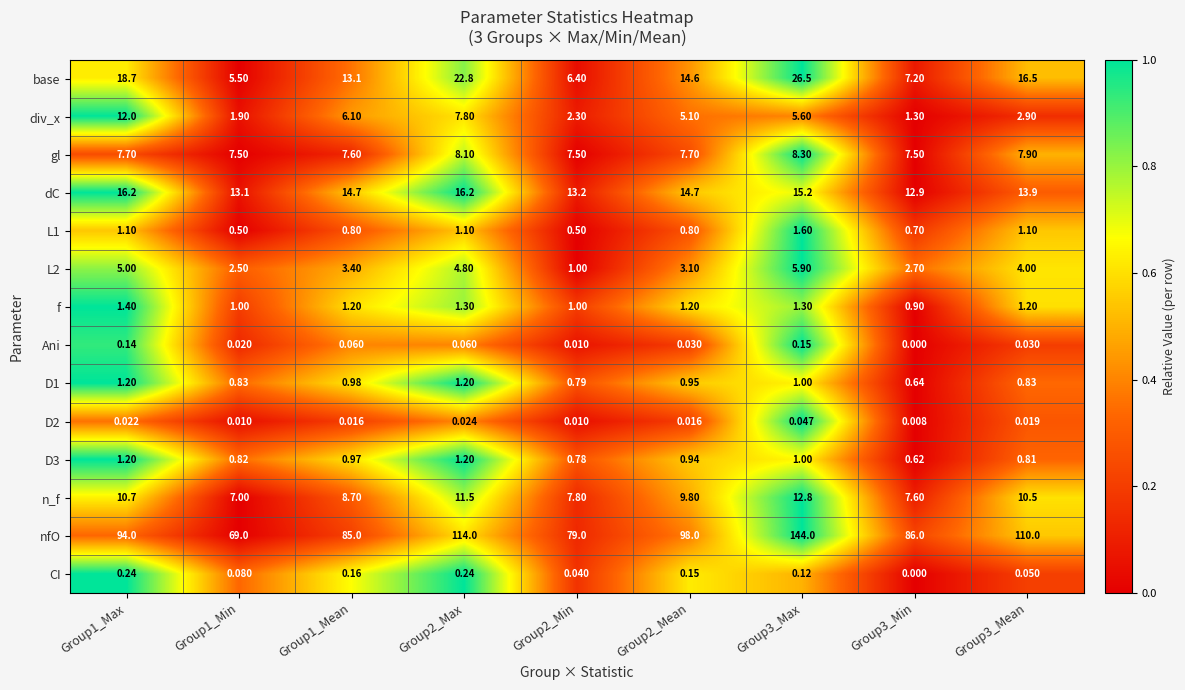

Which series has the largest range (max minus min)?

nfO